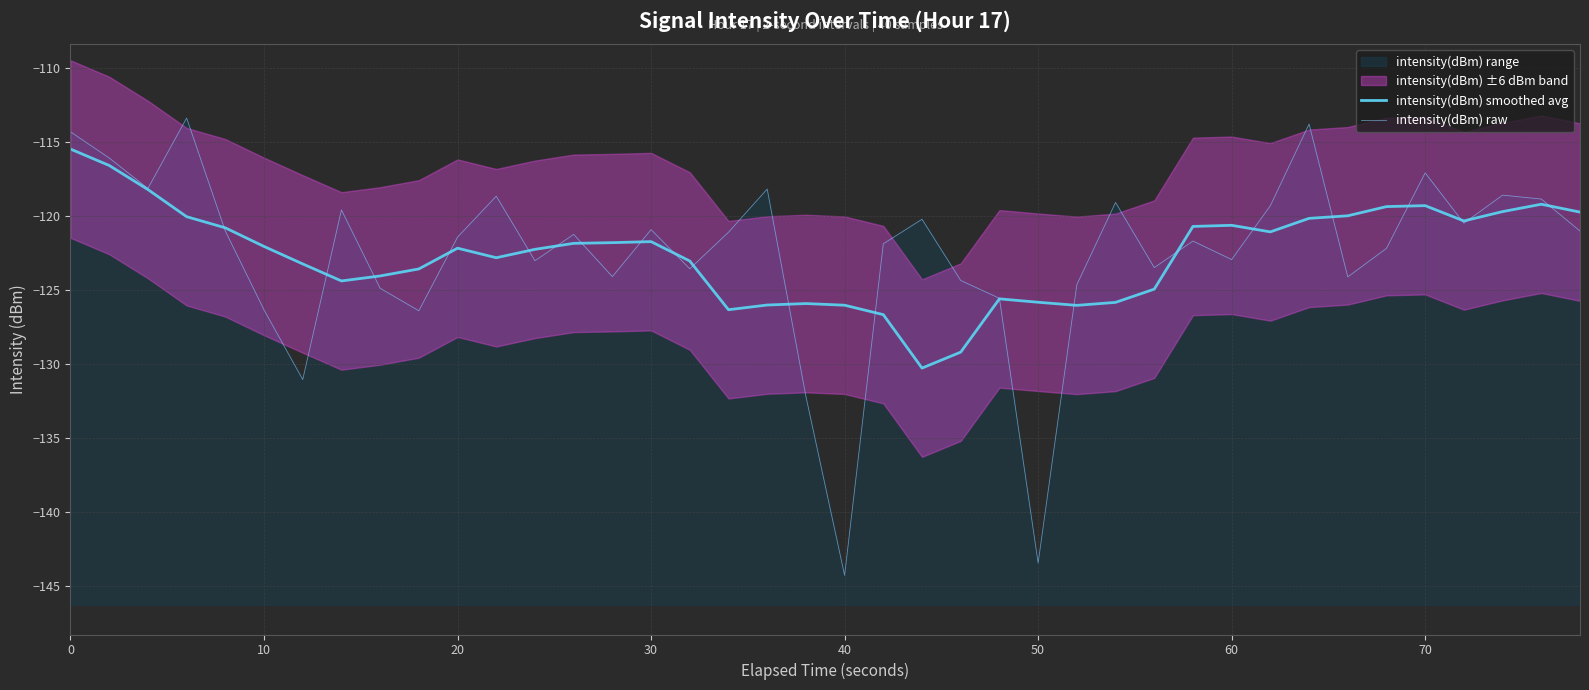

True or false: intensity(dBm) raw and intensity(dBm) smoothed avg cross at least once.

True